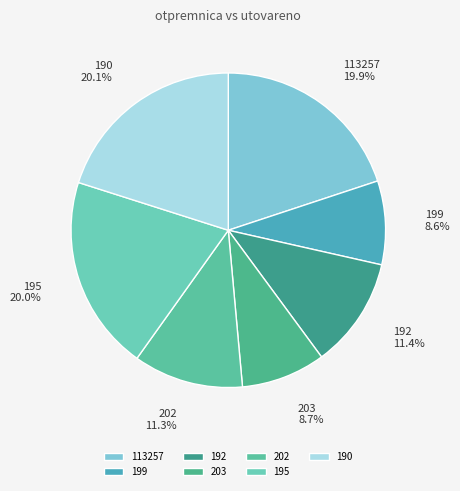

Count the number of slices in the pie.

7